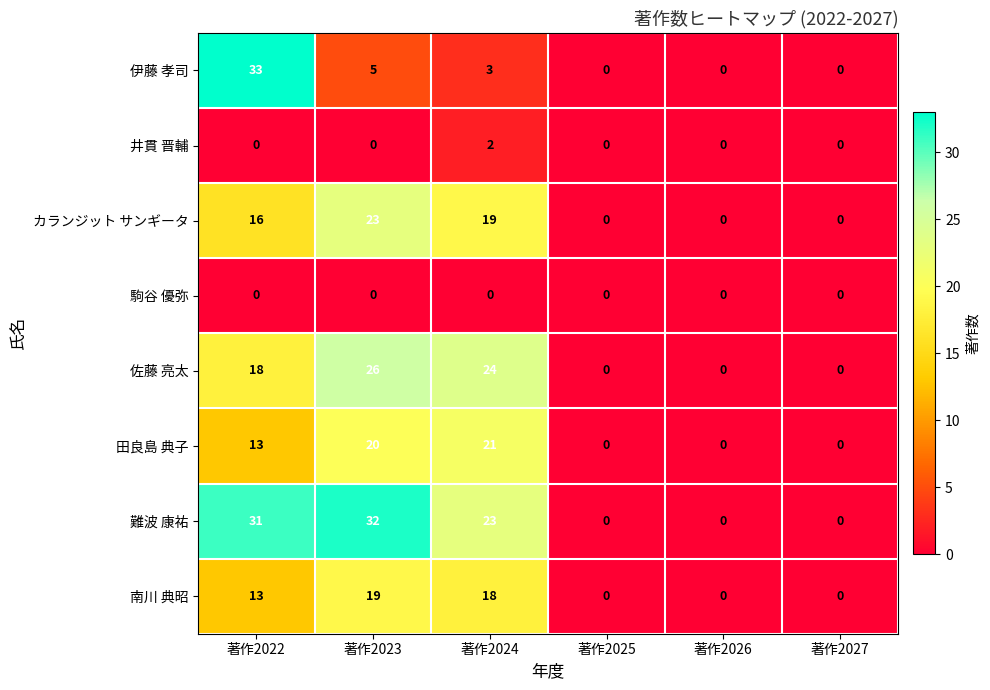

Where is 伊藤 孝司 nearest to the value 16?

著作2023